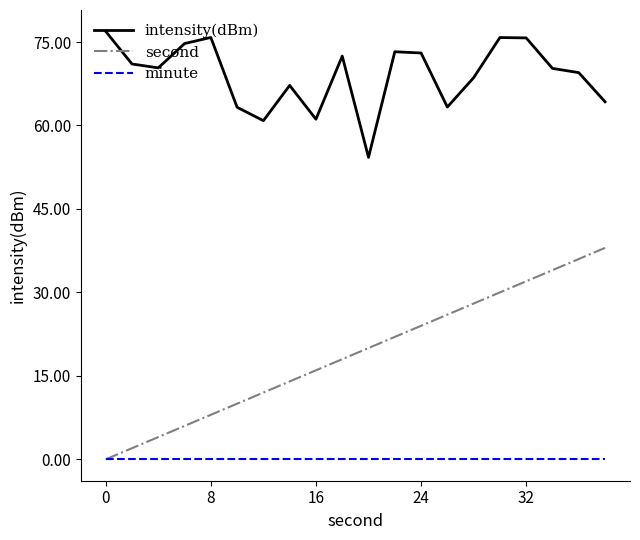

Which series has the largest total across all categories?

intensity(dBm)